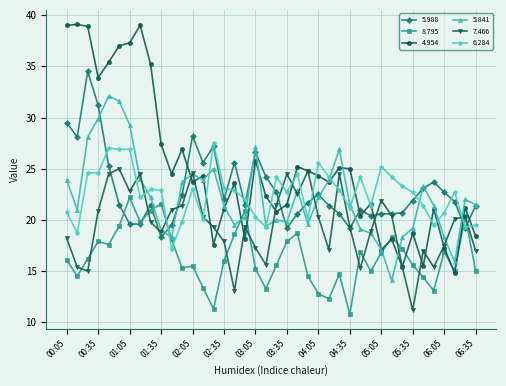

What is the value of the 6.284 point at the 23rd from the left?

24.5